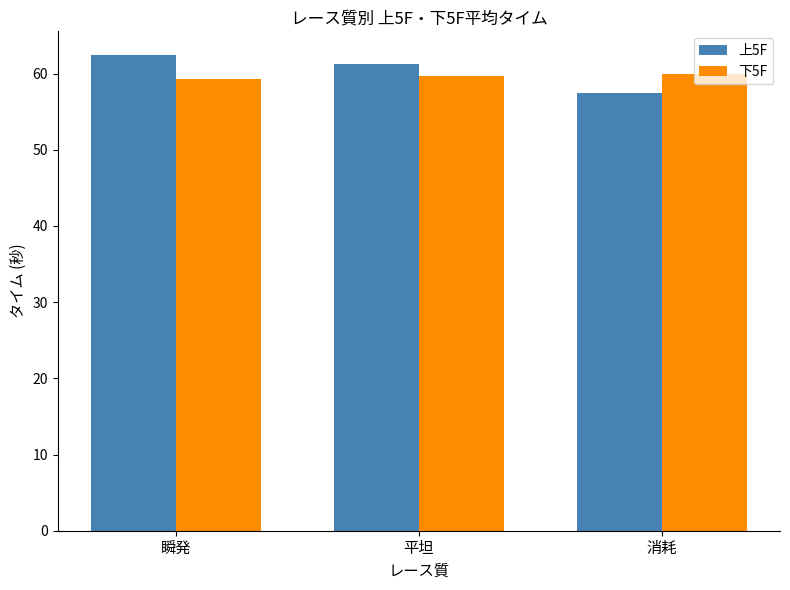

What is the spread (max minus min) of values at 消耗?

2.6